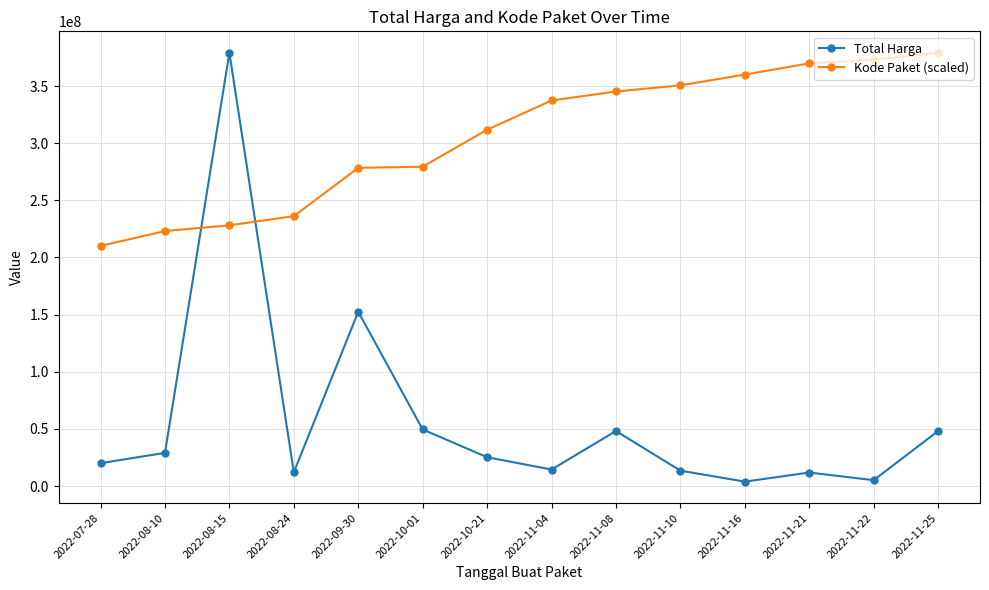

At which label does Kode Paket (scaled) first exceed 337331493?

2022-11-04